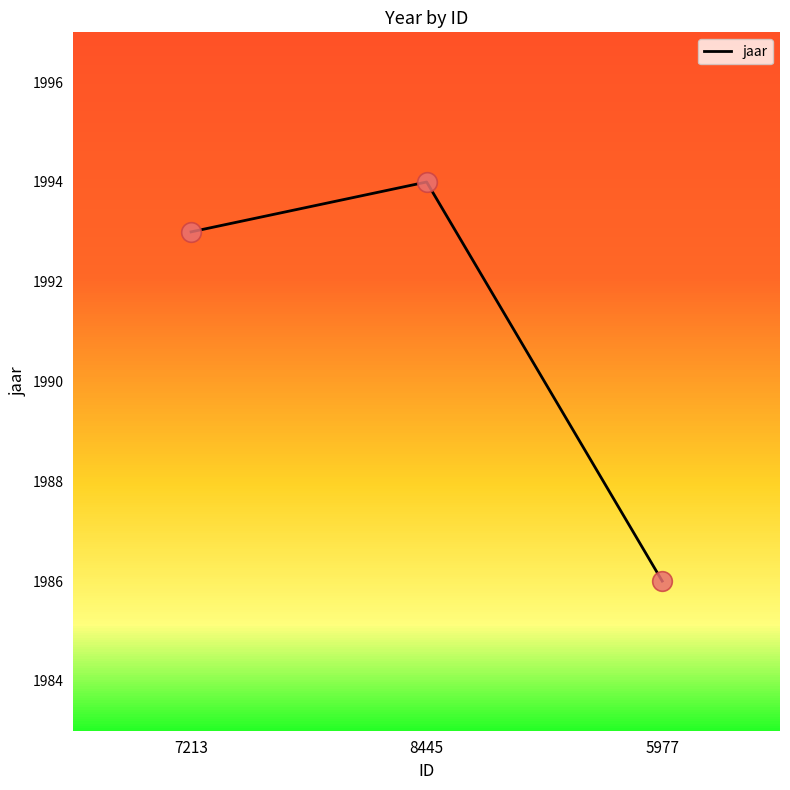

Which has a higher value, 7213 or 8445?

8445